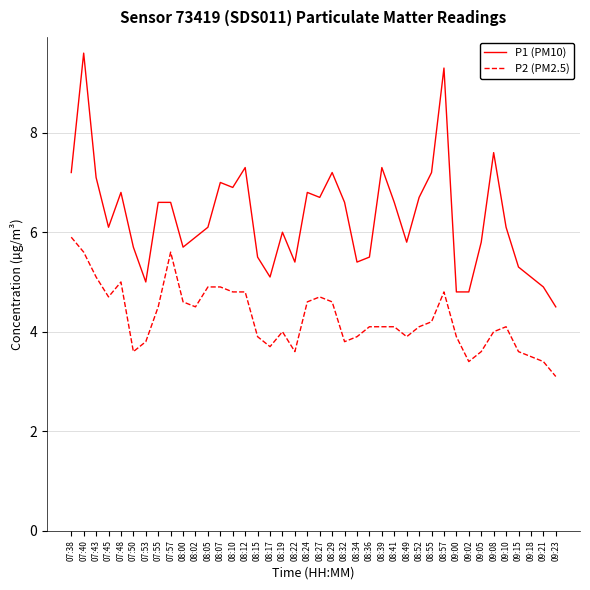

Is this an area chart (filled region under the line)?

No